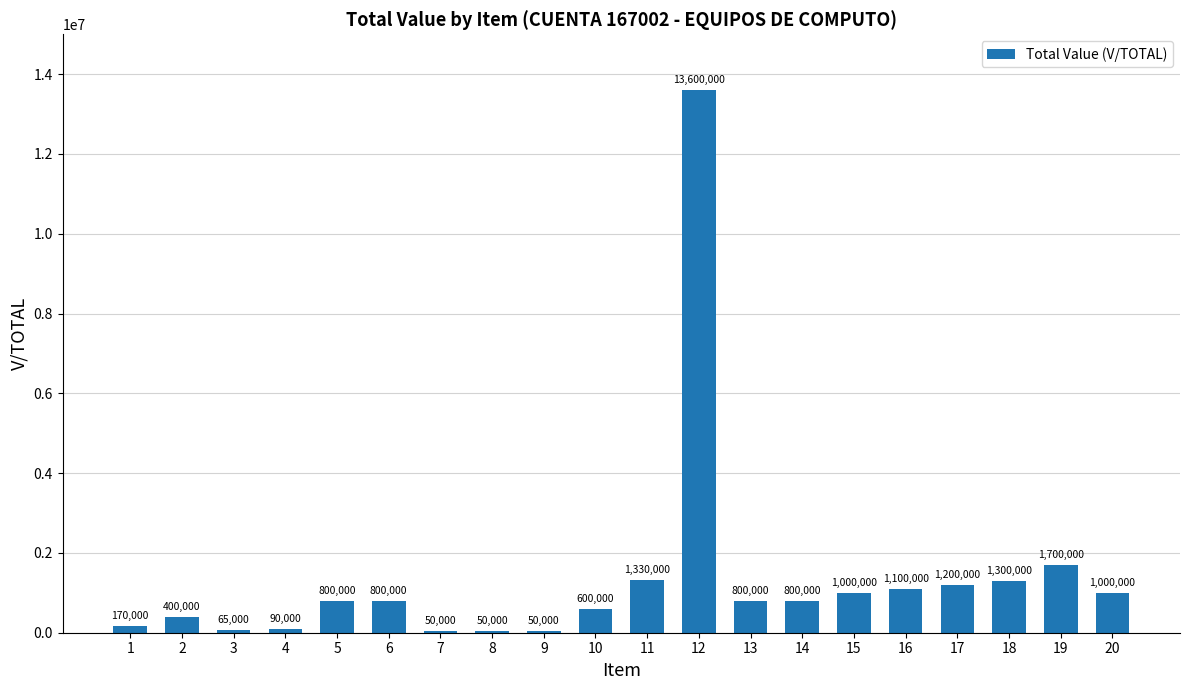

What is the sum of the values at 13 and 2?

1200000